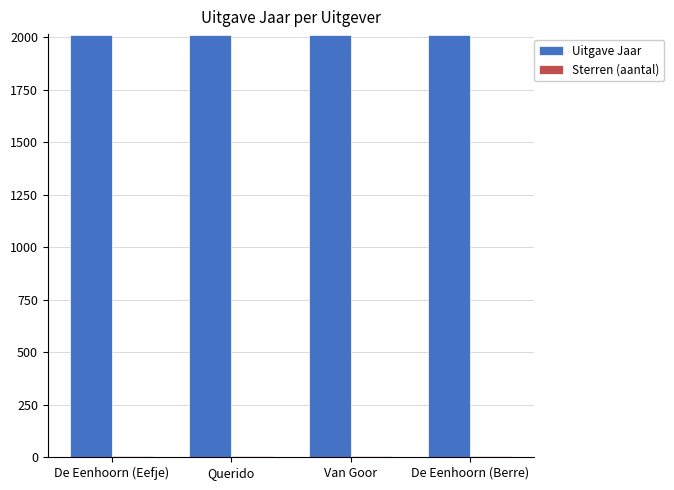

Which series has the largest total across all categories?

Uitgave Jaar